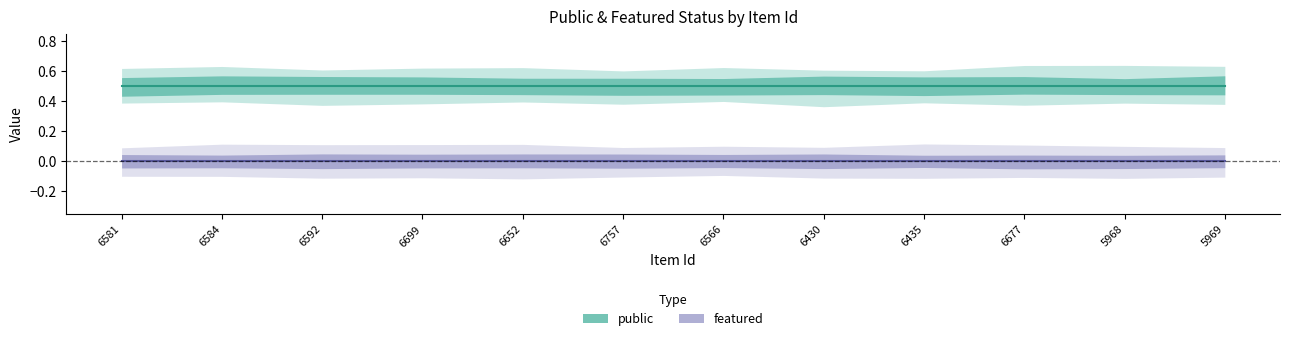

What are all the series names shown in the legend?

public, featured